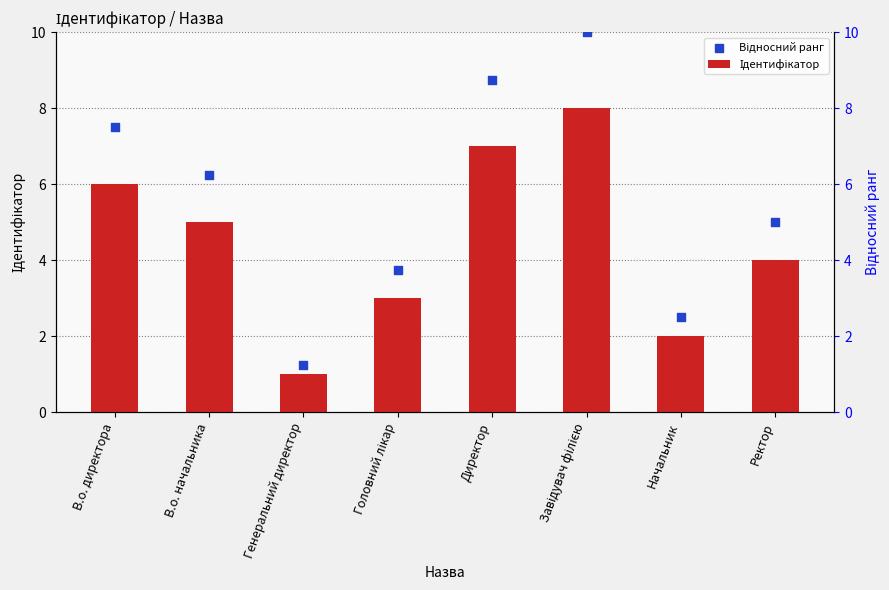

At which category is the sum across all series the highest?

Завідувач філією